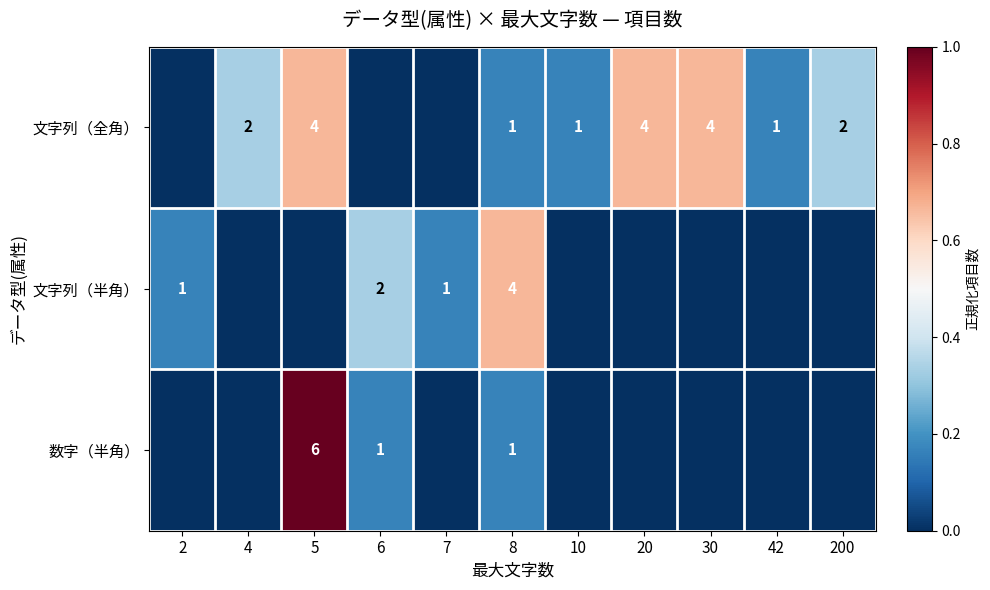

Is the value of 文字列（半角） at 2 greater than the value of 数字（半角） at 5?

No